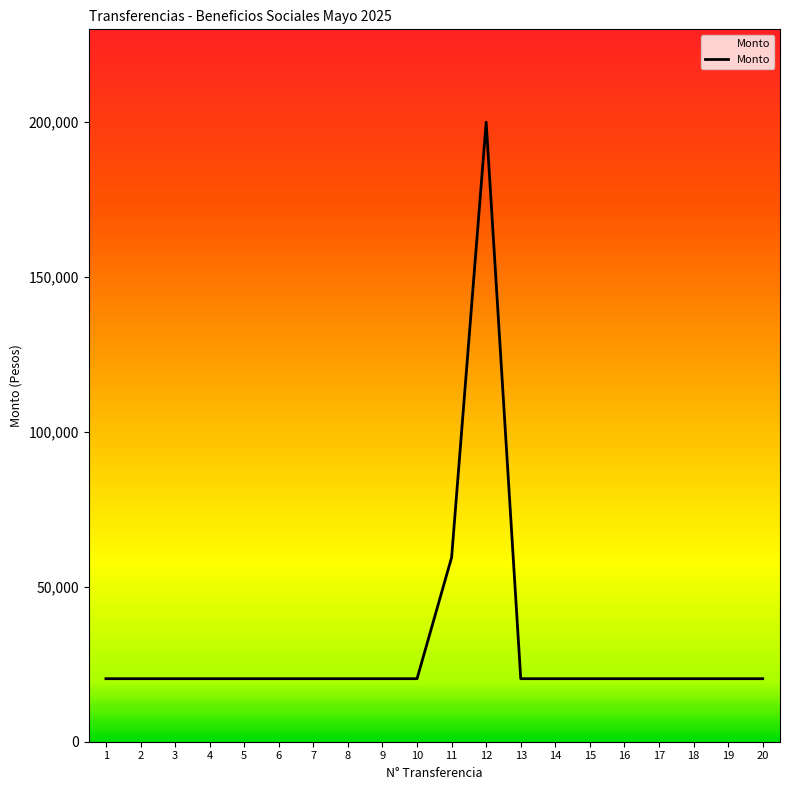

What is the greatest value displayed?

200000